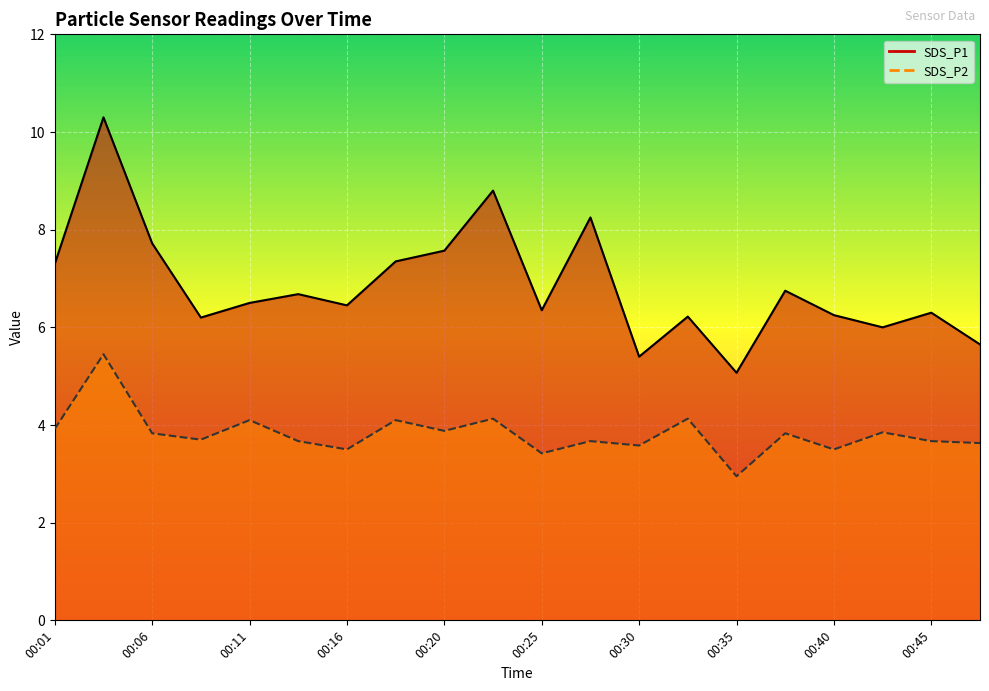

What is the average value of the SDS_P2 series?

3.8